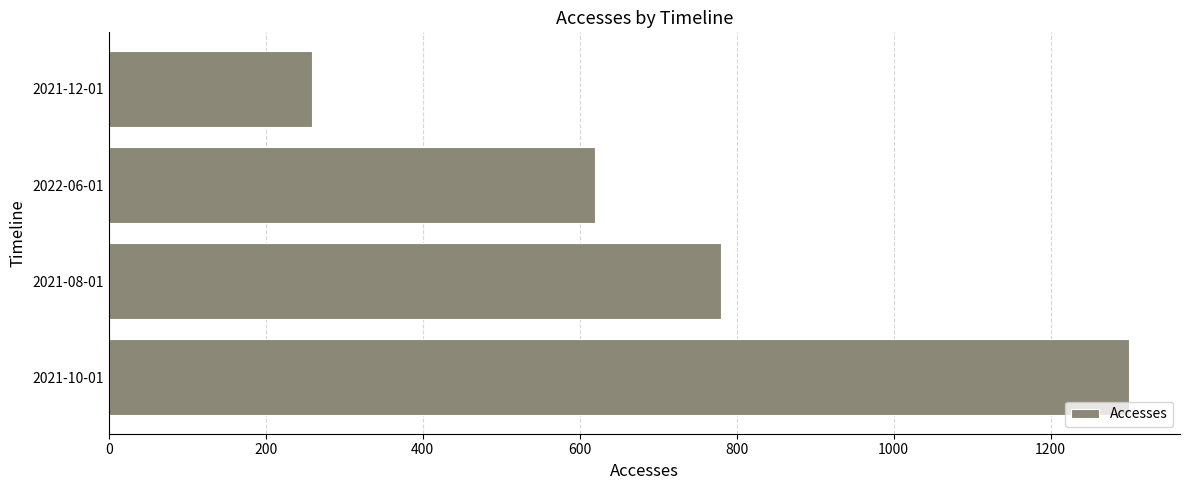

Is it true that the value at 2021-12-01 is 259?

True